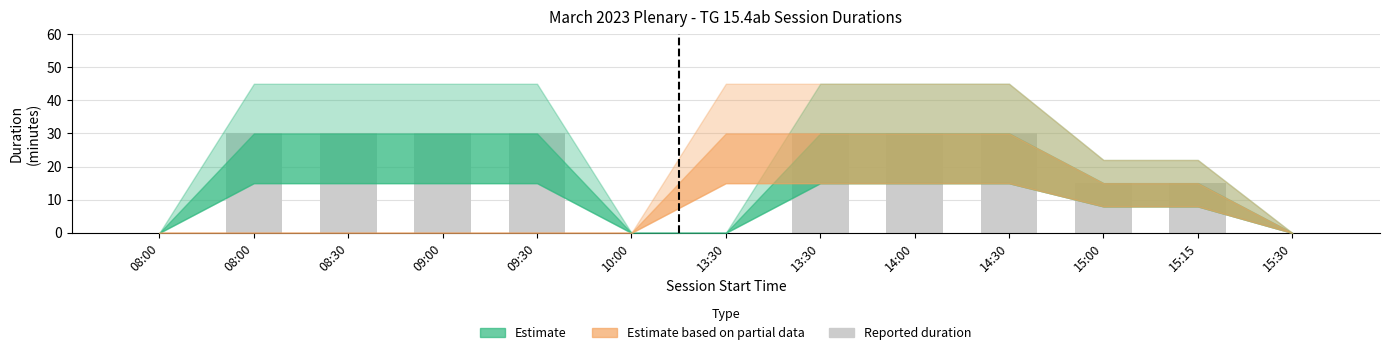

The chart shows a value of 0 at 15:30. True or false?

True